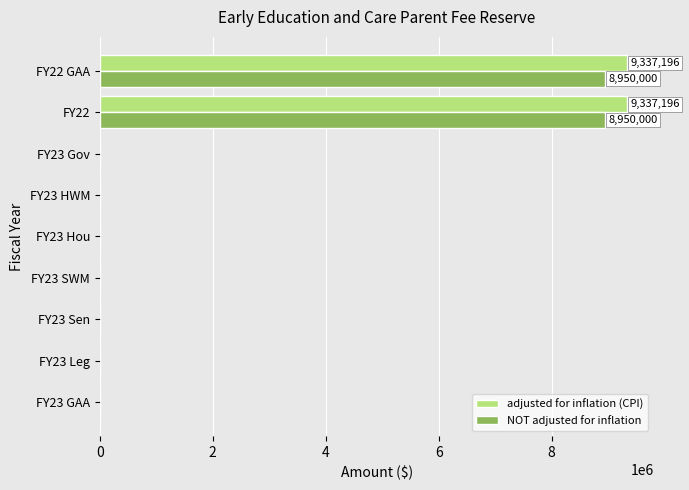

Count the number of categories in the chart.

9